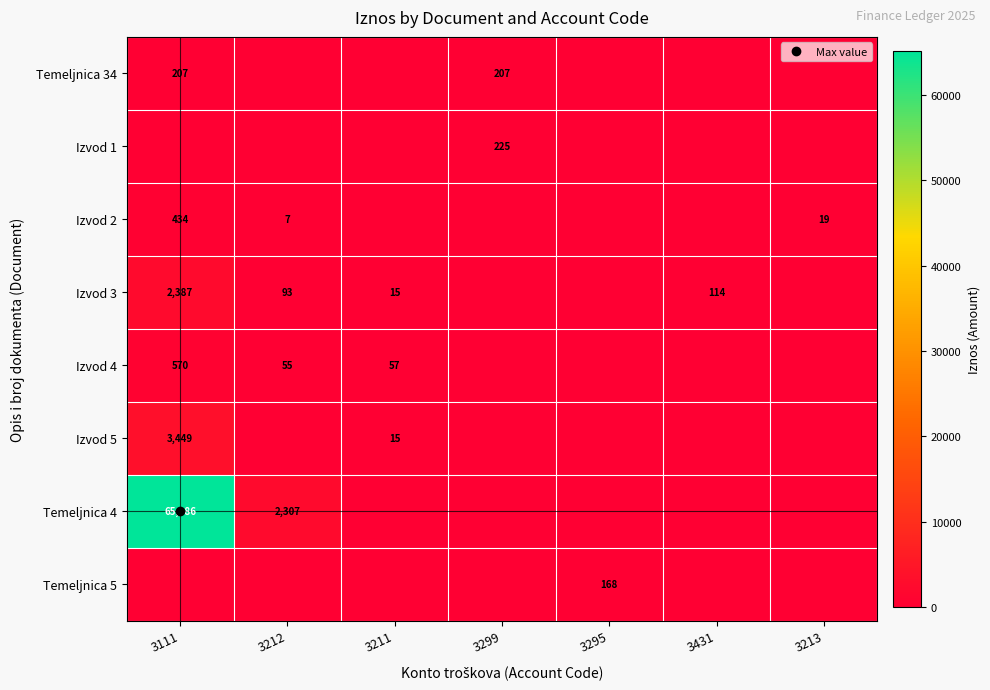

At how many categories does at least one series exceed 10974?

1